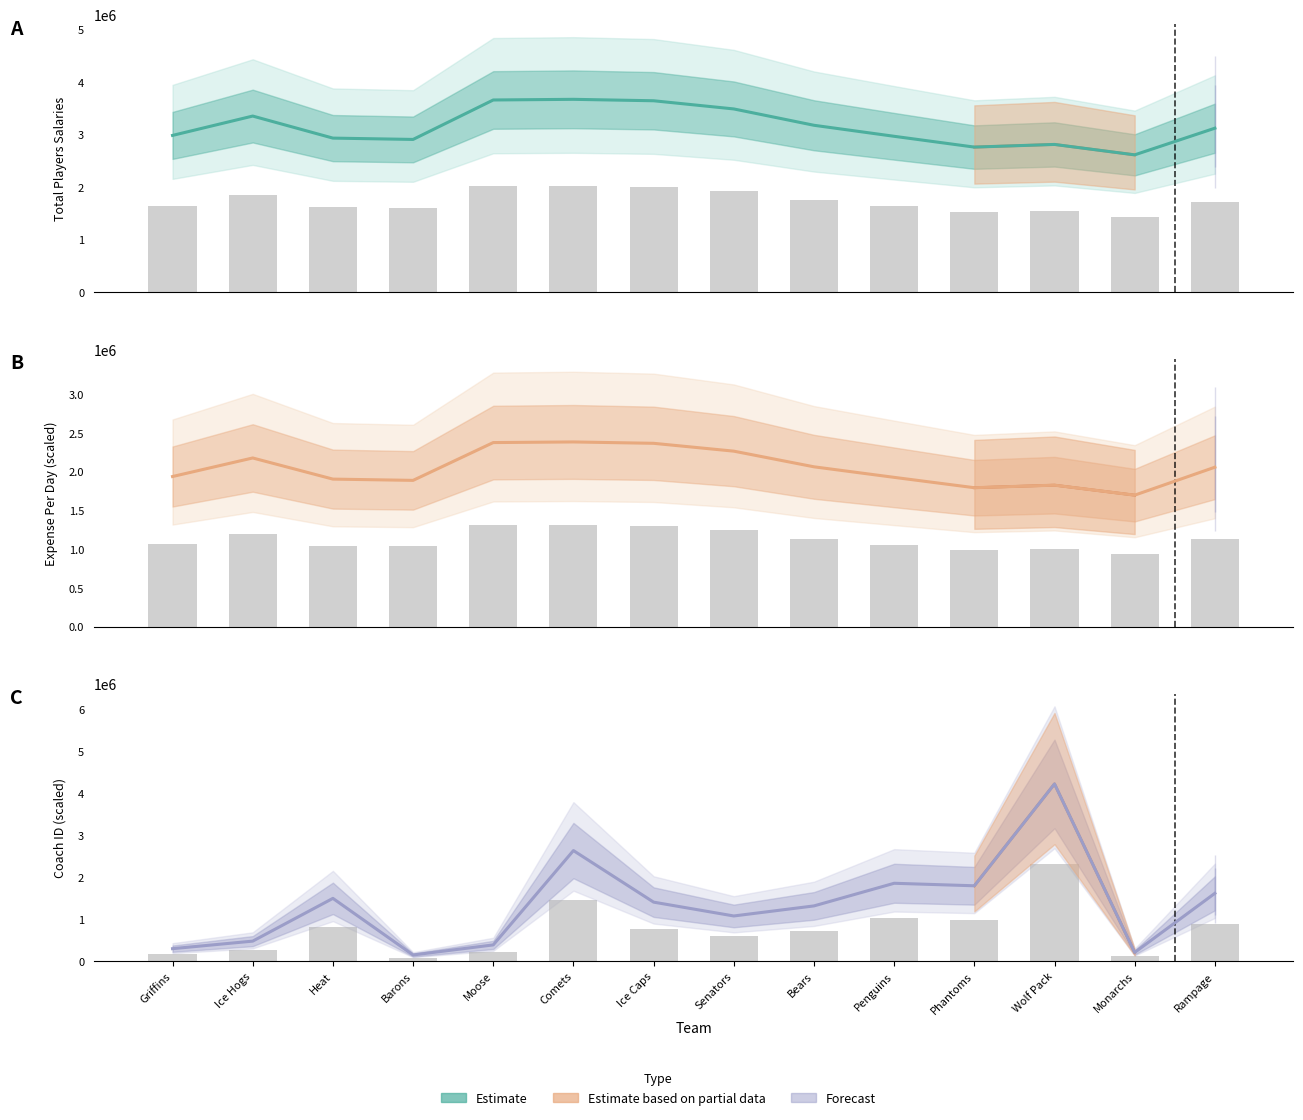

What position from the right is Ice Hogs?

13